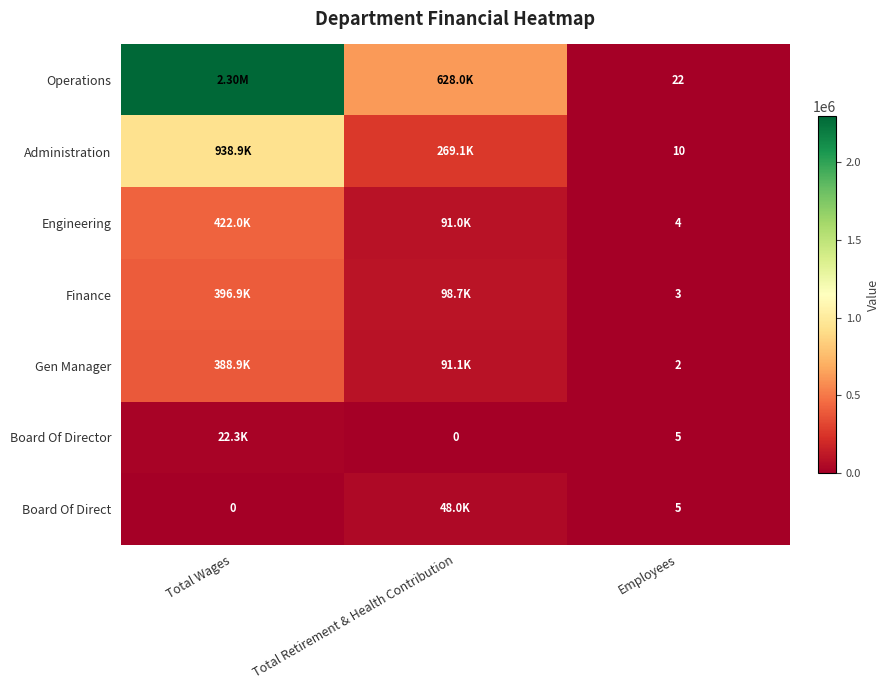

What value does the Board Of Direct series have at Total Retirement & Health Contribution, to the nearest 10?

48030